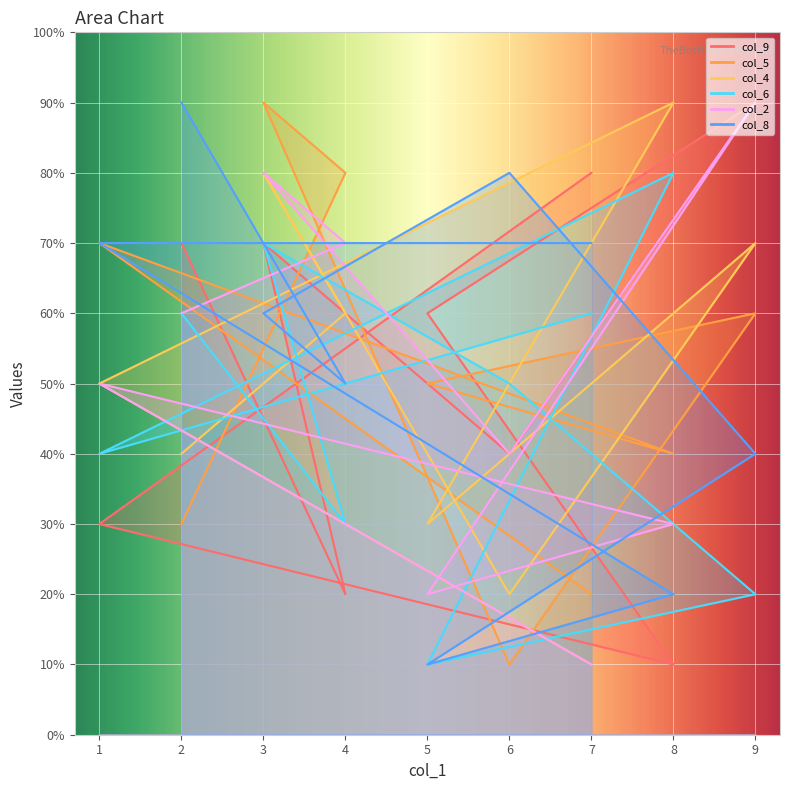

List the labels in order of col_9 value, largest first.

9, 7, 3, 2, 5, 6, 1, 4, 8